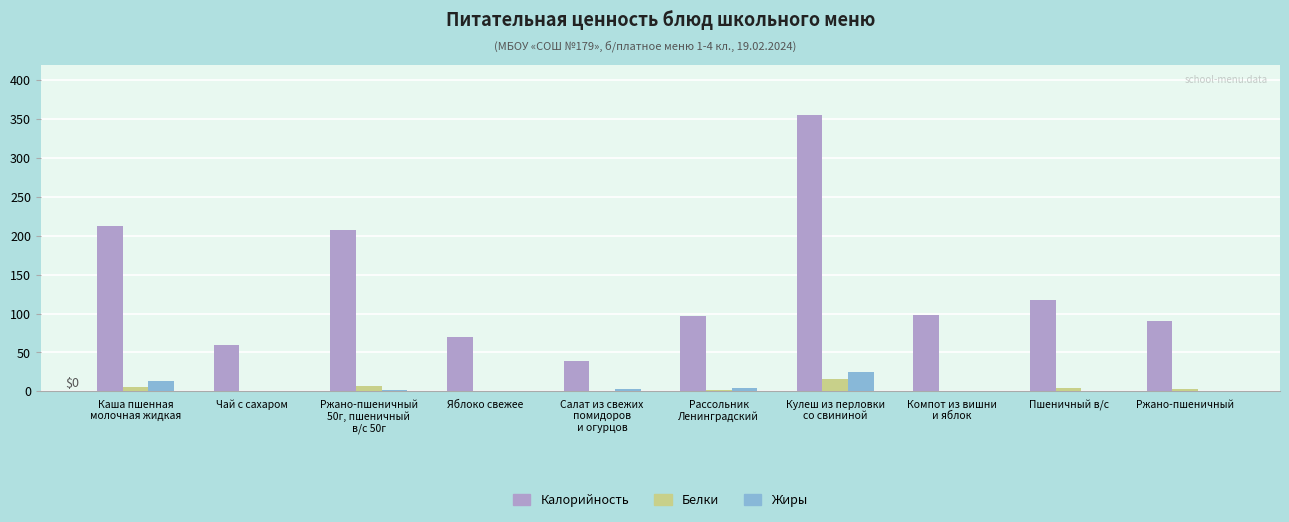

Is the value of Калорийность at Яблоко свежее greater than the value of Белки at Яблоко свежее?

Yes